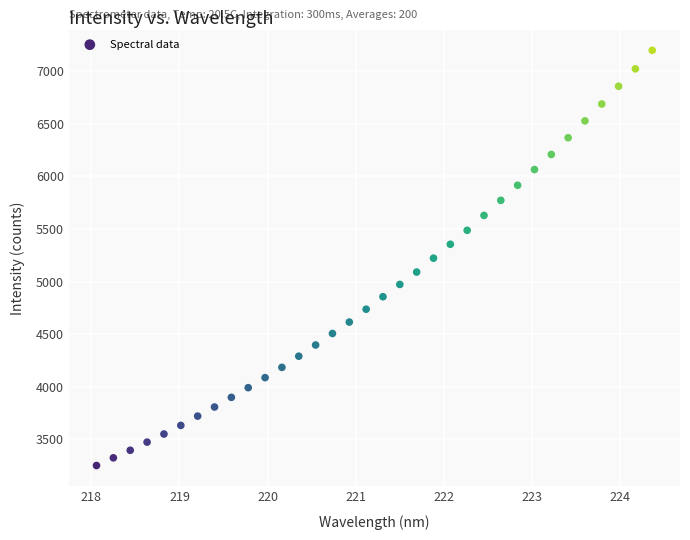

What is the range of Y values (max minus min)?

3948.9